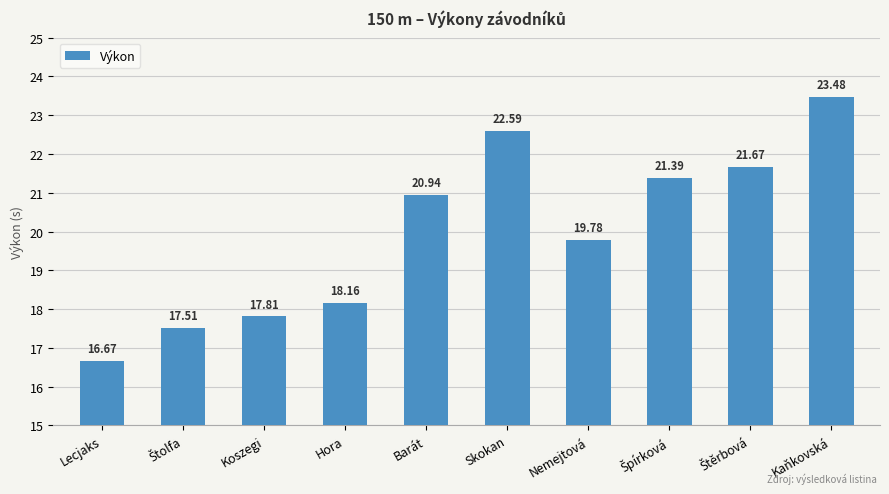

Reading left to right, extract all data points from this chart.

16.7	17.5	17.8	18.2	20.9	22.6	19.8	21.4	21.7	23.5